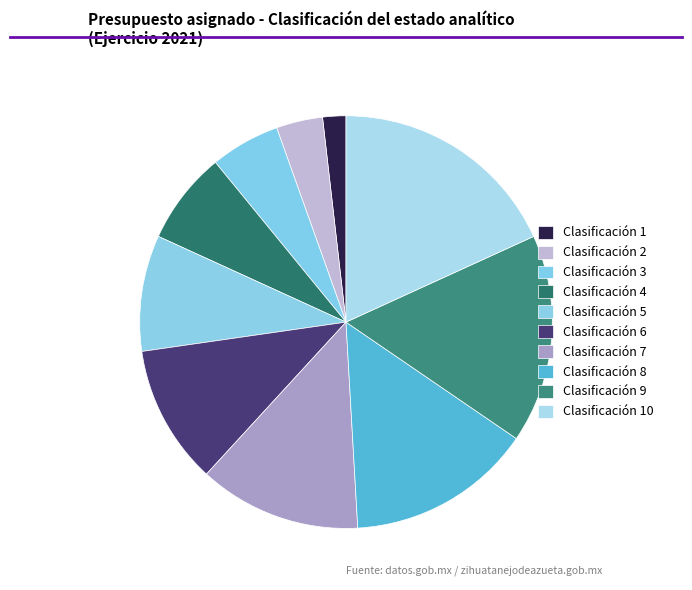

Rank the categories by value from highest to lowest.

Clasificación 10, Clasificación 9, Clasificación 8, Clasificación 7, Clasificación 6, Clasificación 5, Clasificación 4, Clasificación 3, Clasificación 2, Clasificación 1